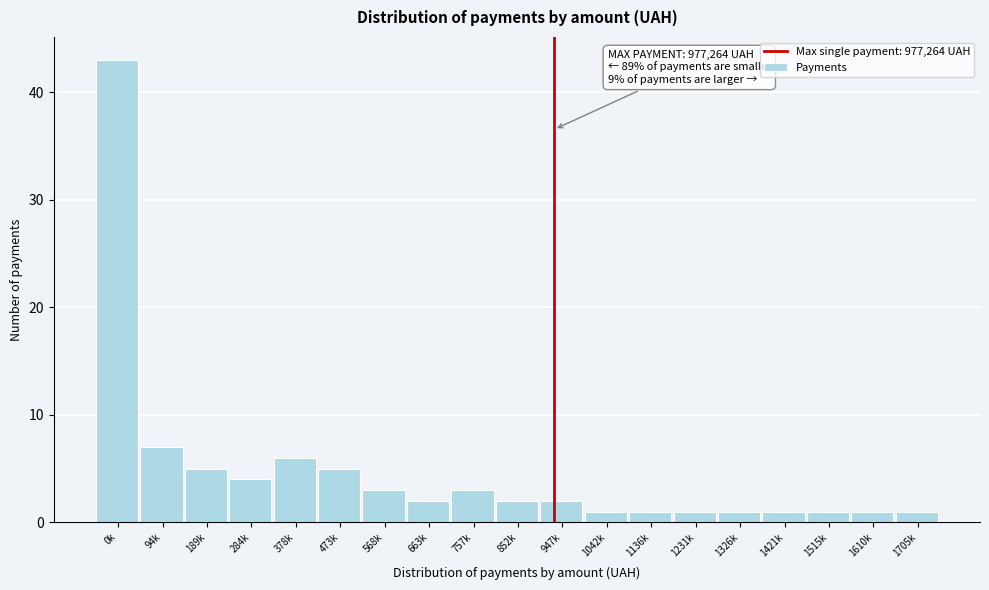

Reading right to left, extract all data points from this chart.

1	1	1	1	1	1	1	1	2	2	3	2	3	5	6	4	5	7	43